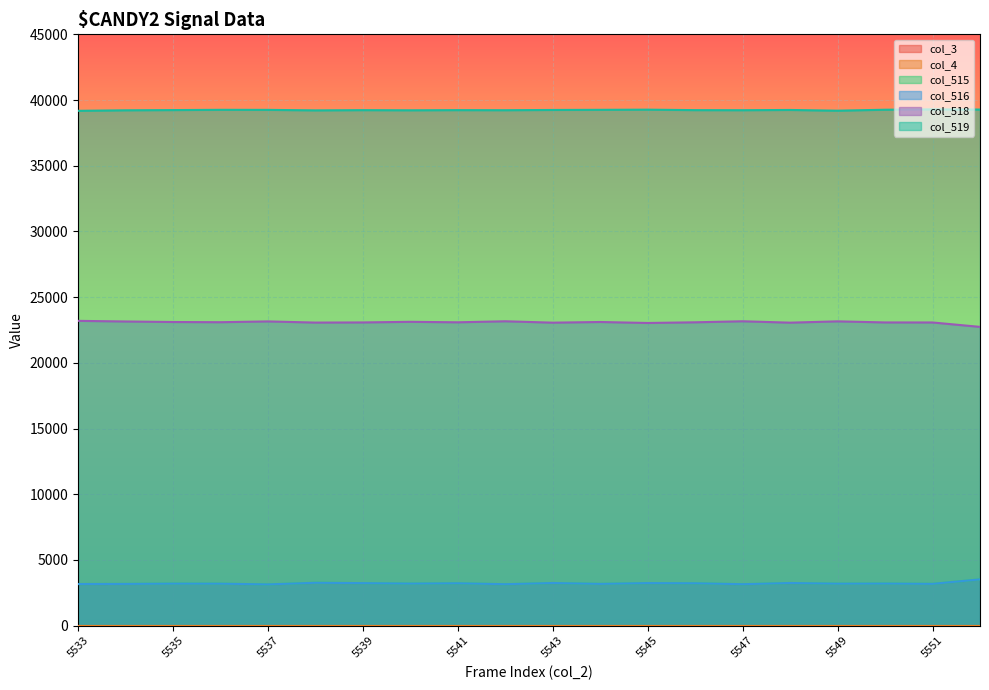

The col_516 series shows 4569 at 5537. True or false?

False